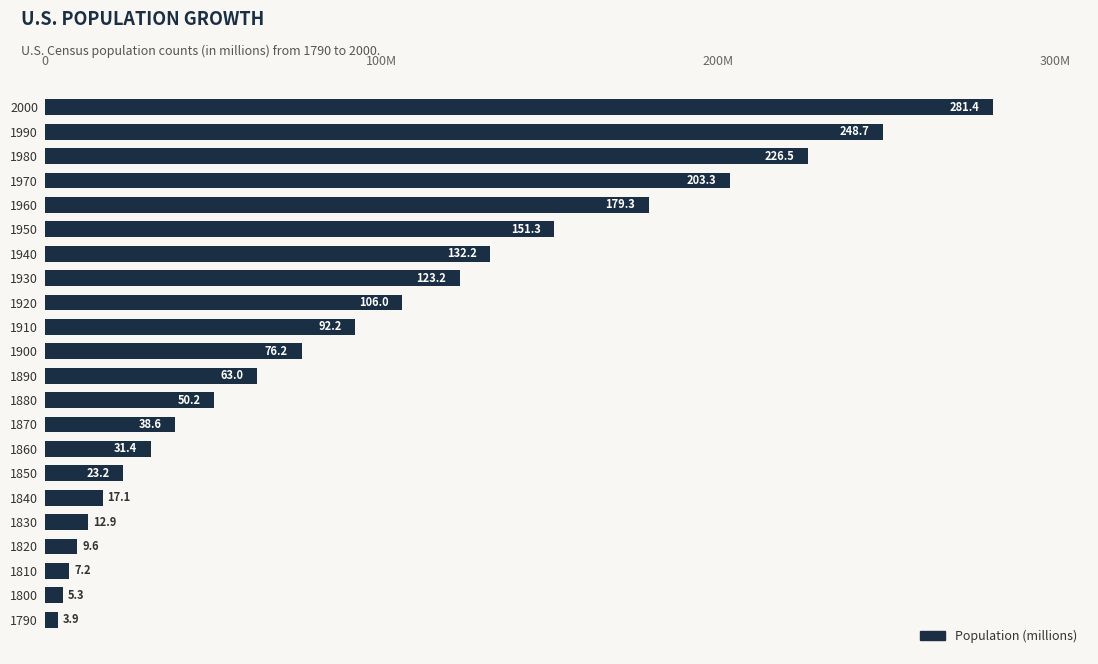

Are the bars horizontal?

Yes